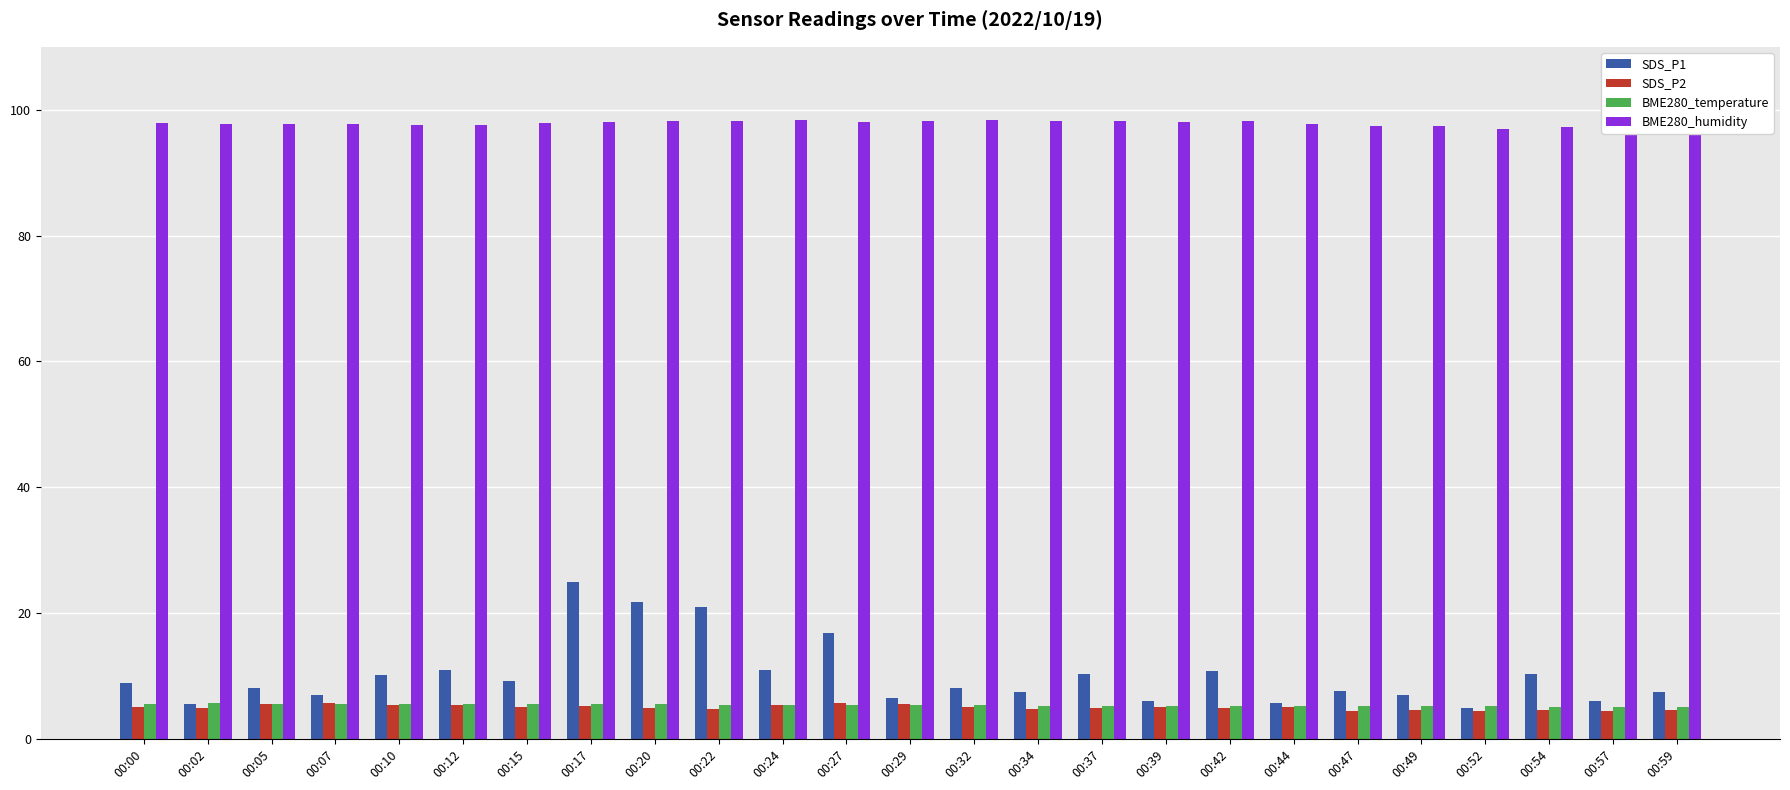

How many data points does each series have?

25